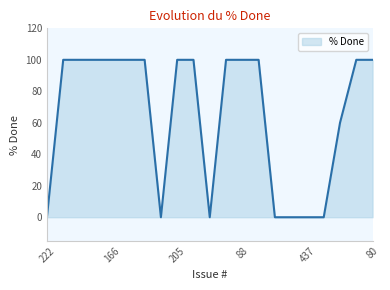

How many categories are shown in the chart?

21